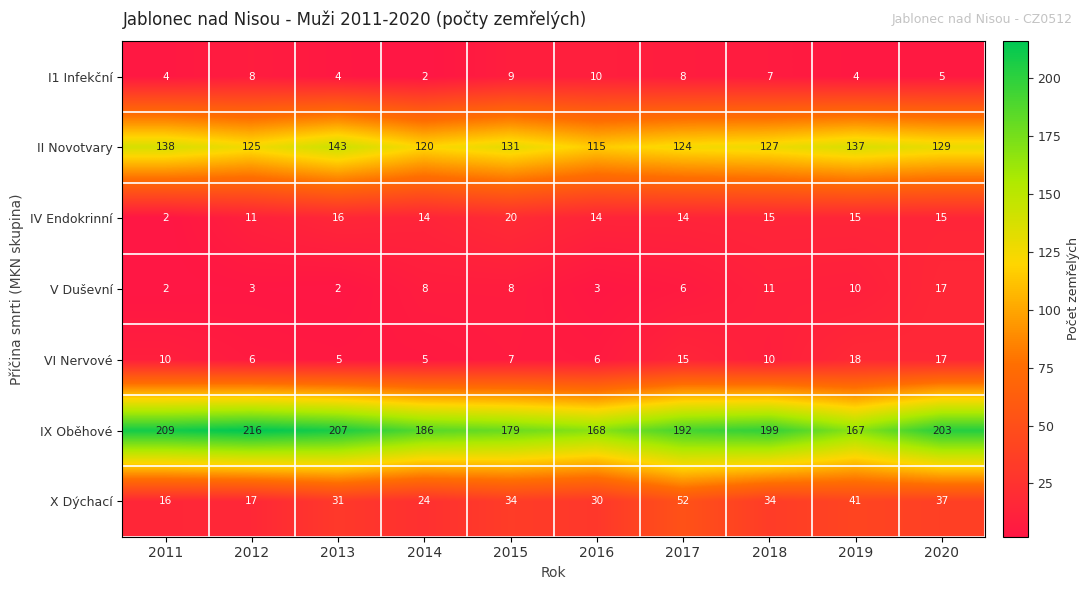

Which series has the largest range (max minus min)?

IX Oběhové